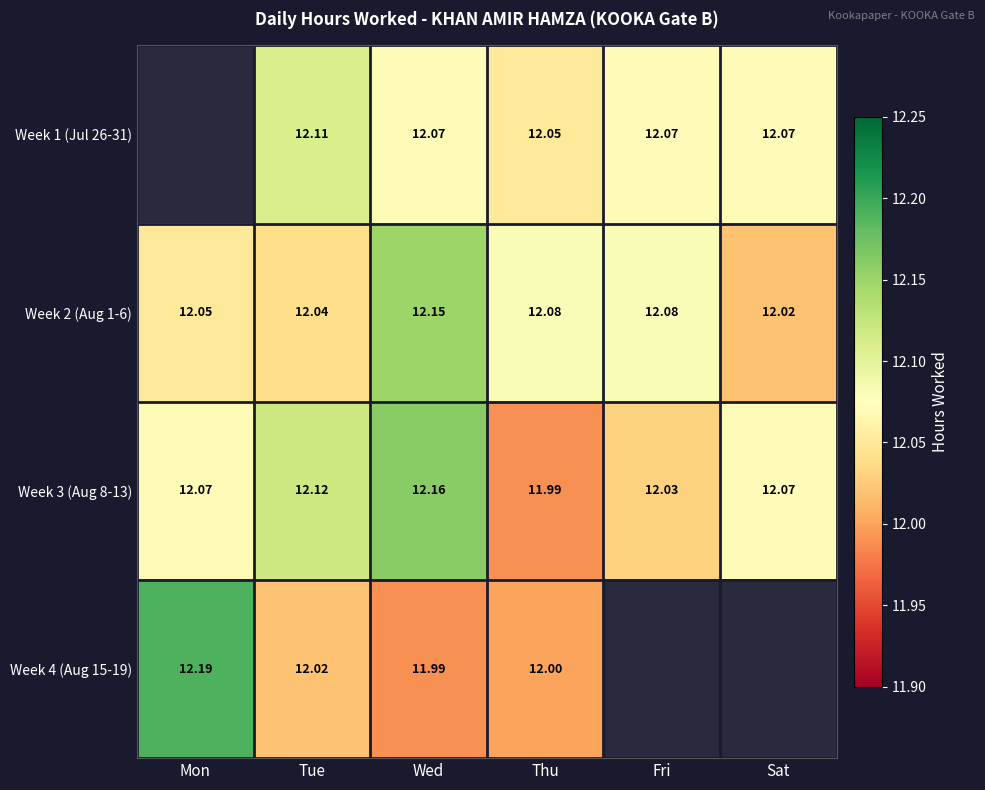

Where is Week 2 (Aug 1-6) nearest to the value 12?

Sat